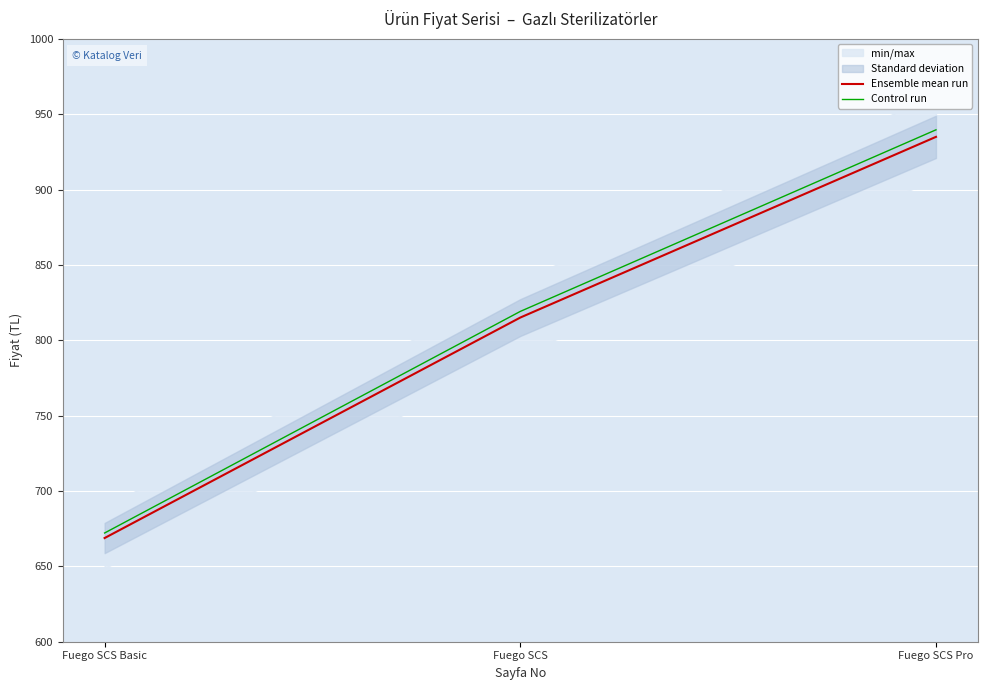

Rank the series by their average value, from lowest to highest.

Ensemble mean run, Control run